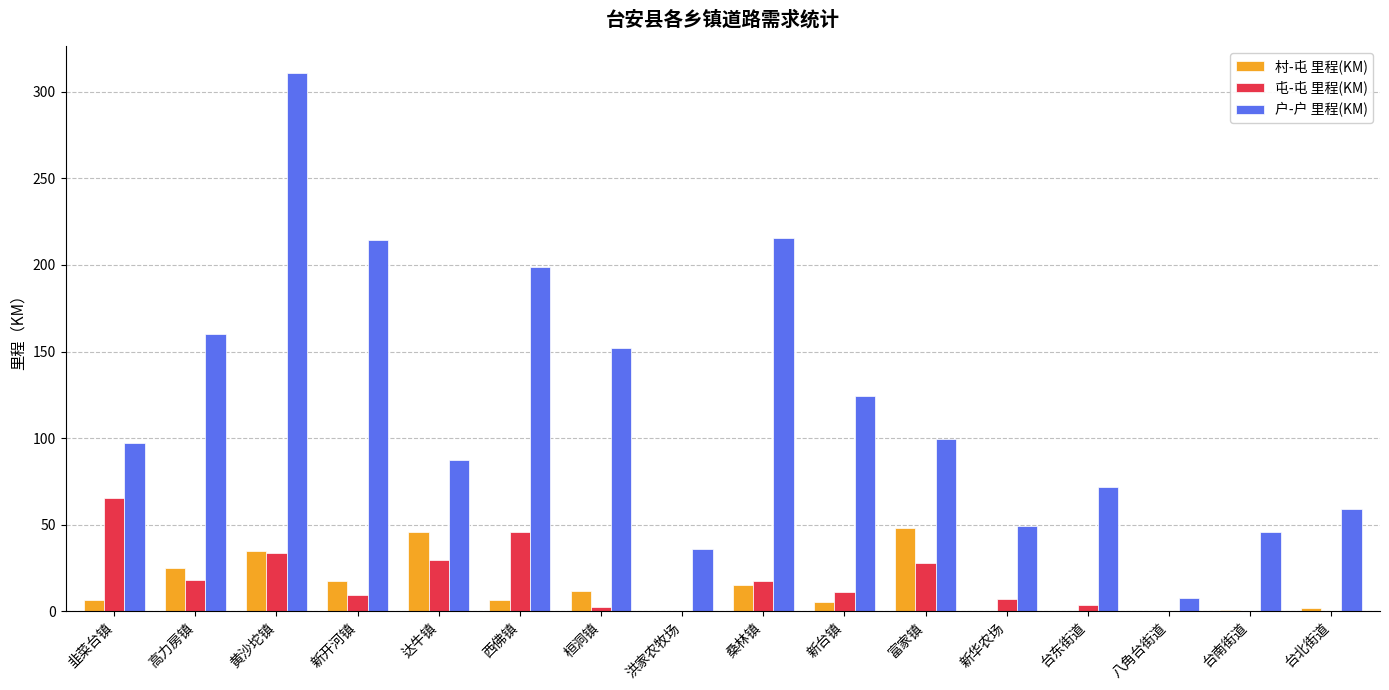

Read the 村-屯 里程(KM) value at 高力房镇.

25.2